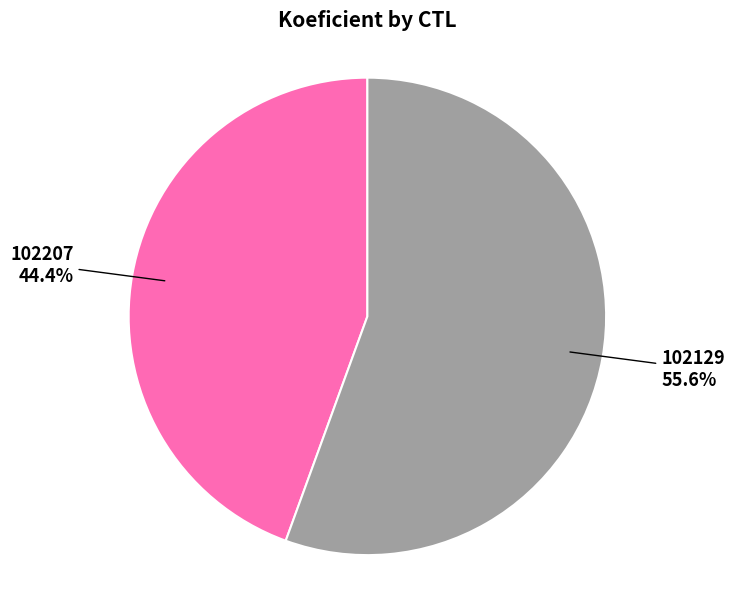

What percentage is NOT represented by 102129?

44.4%